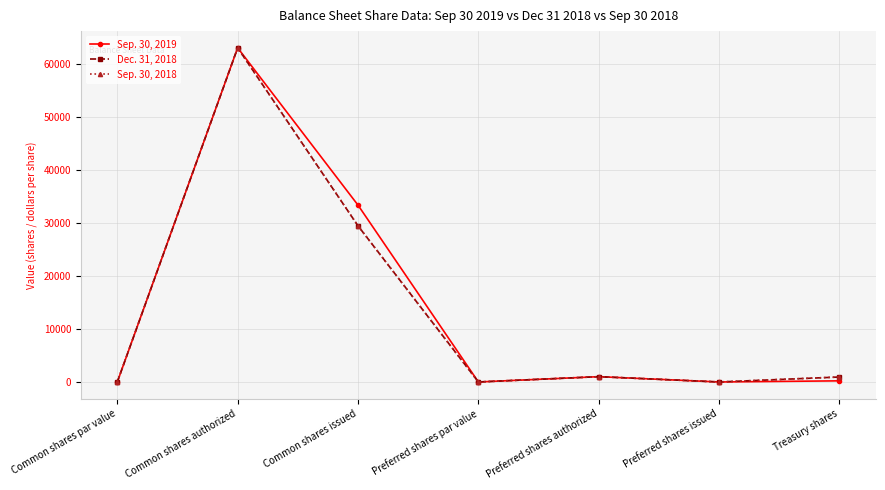

What is the difference between the Dec. 31, 2018 values at Common shares issued and Treasury shares?

28494